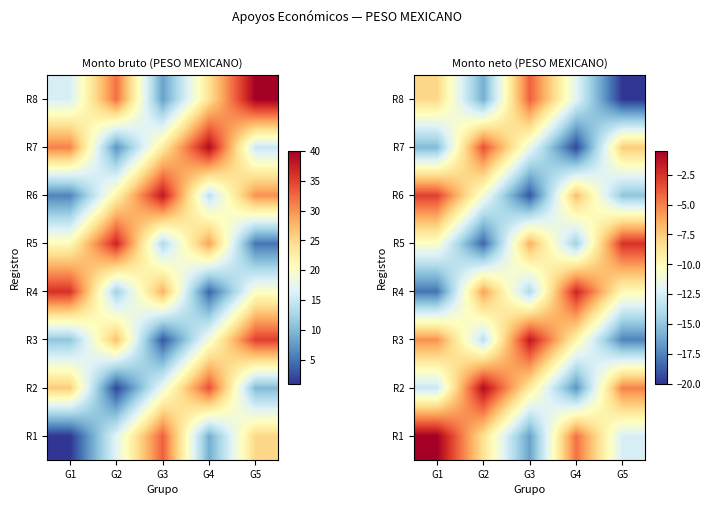

What is the difference between the maximum and minimum values in the R4 series?

16.0